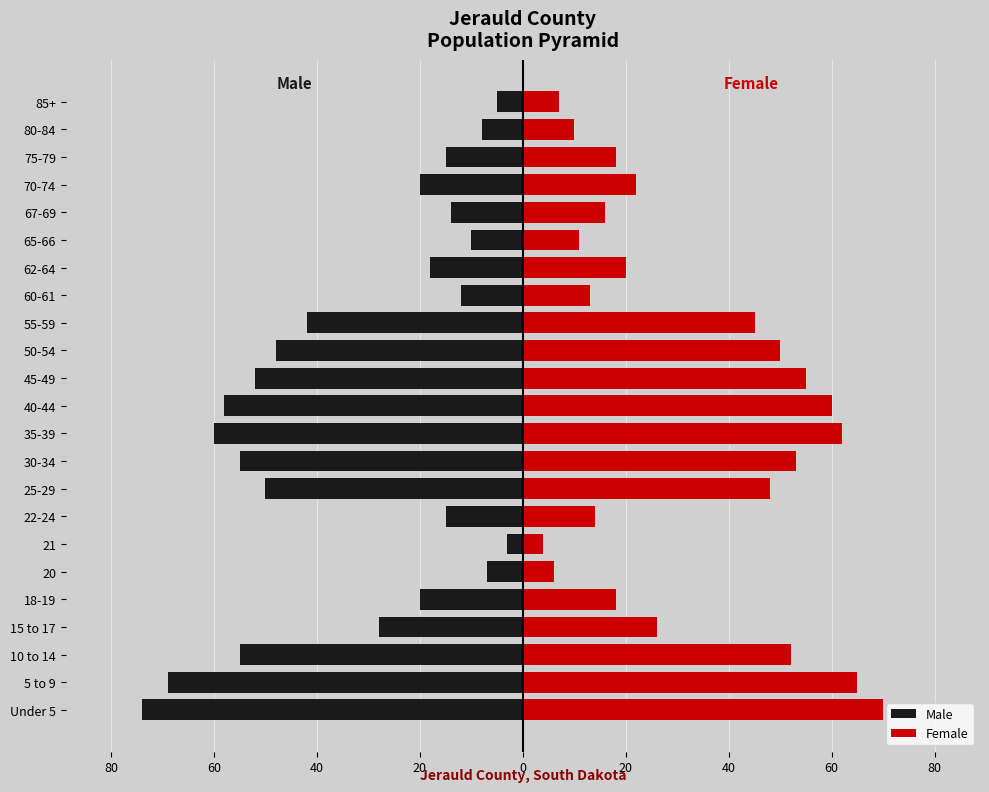

Which series has the largest total across all categories?

Female